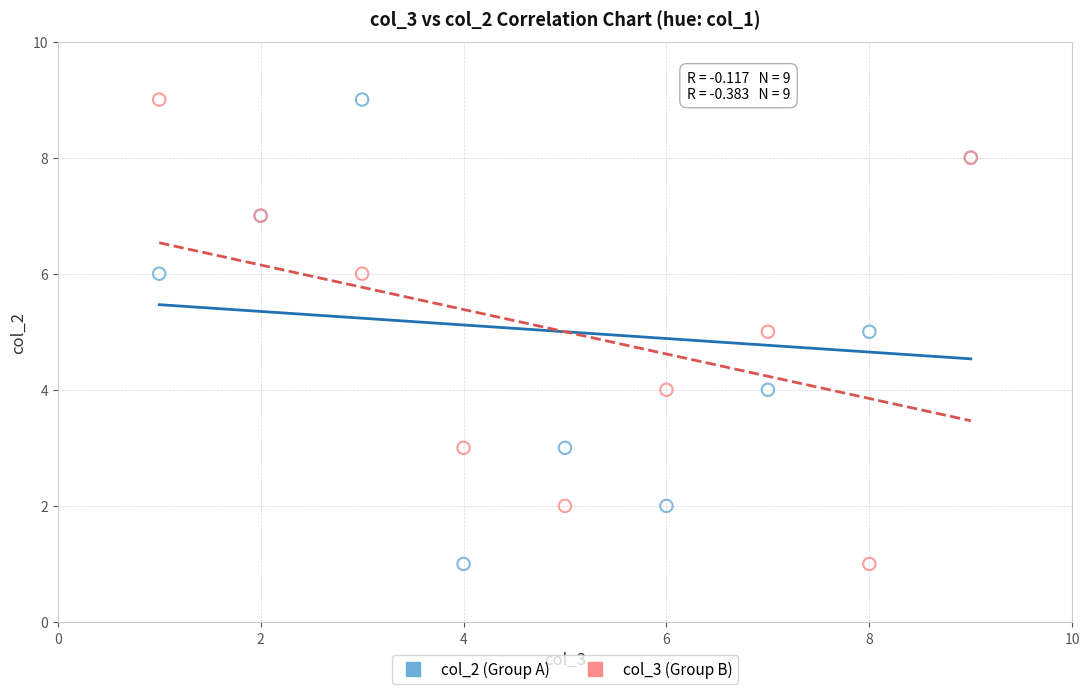

What are all the series names shown in the legend?

col_2 (Group A), col_3 (Group B)